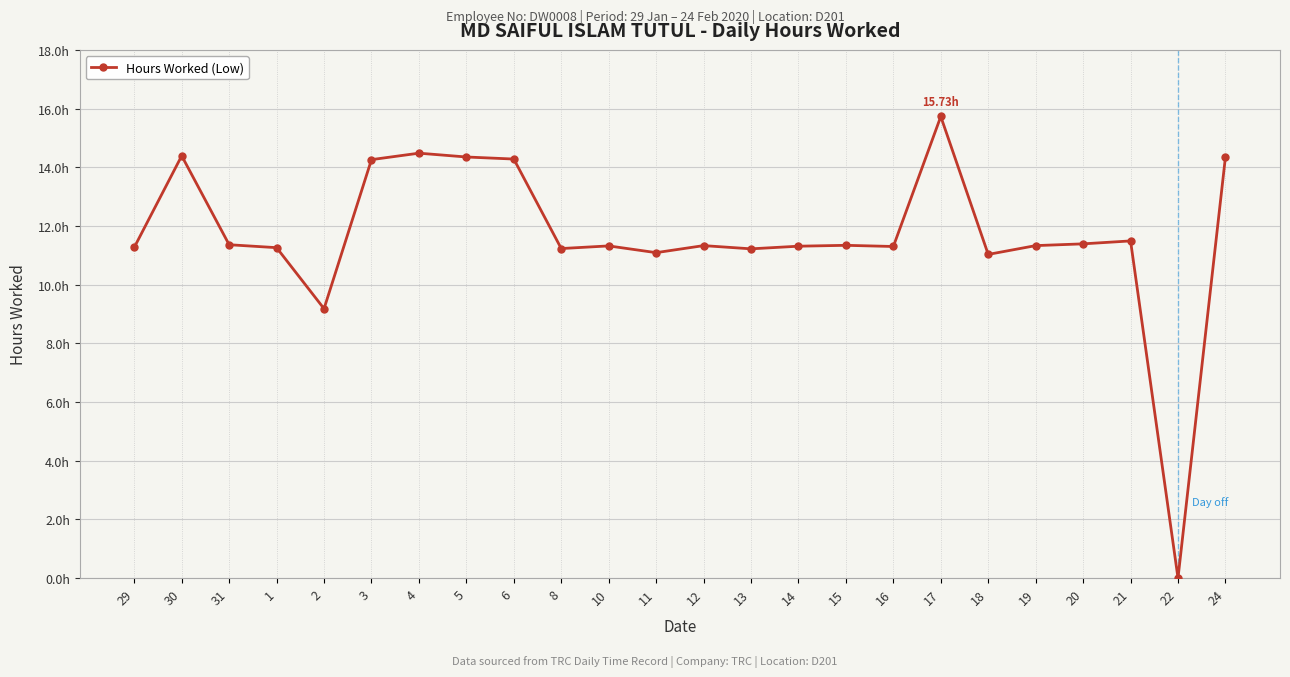

Is this an area chart (filled region under the line)?

No